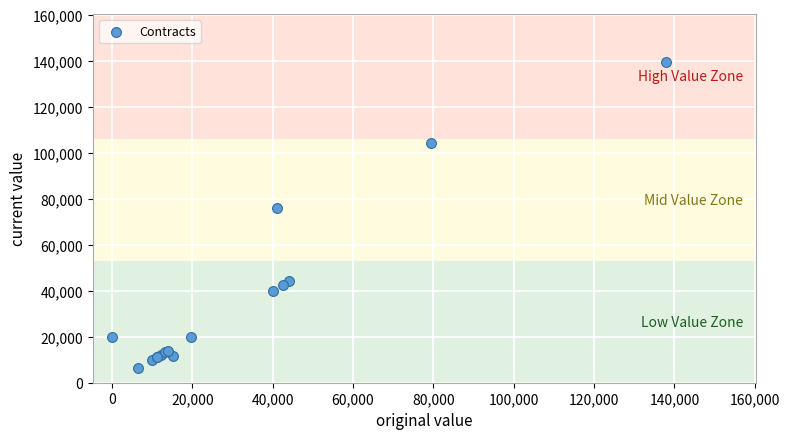

What Y value in the scatter plot is closest to 72902?

76000.0